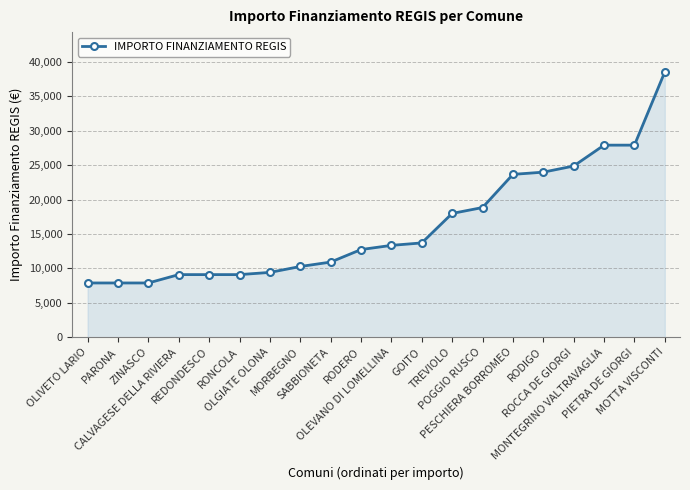

Between OLEVANO DI LOMELLINA and RODERO, which is larger?

OLEVANO DI LOMELLINA